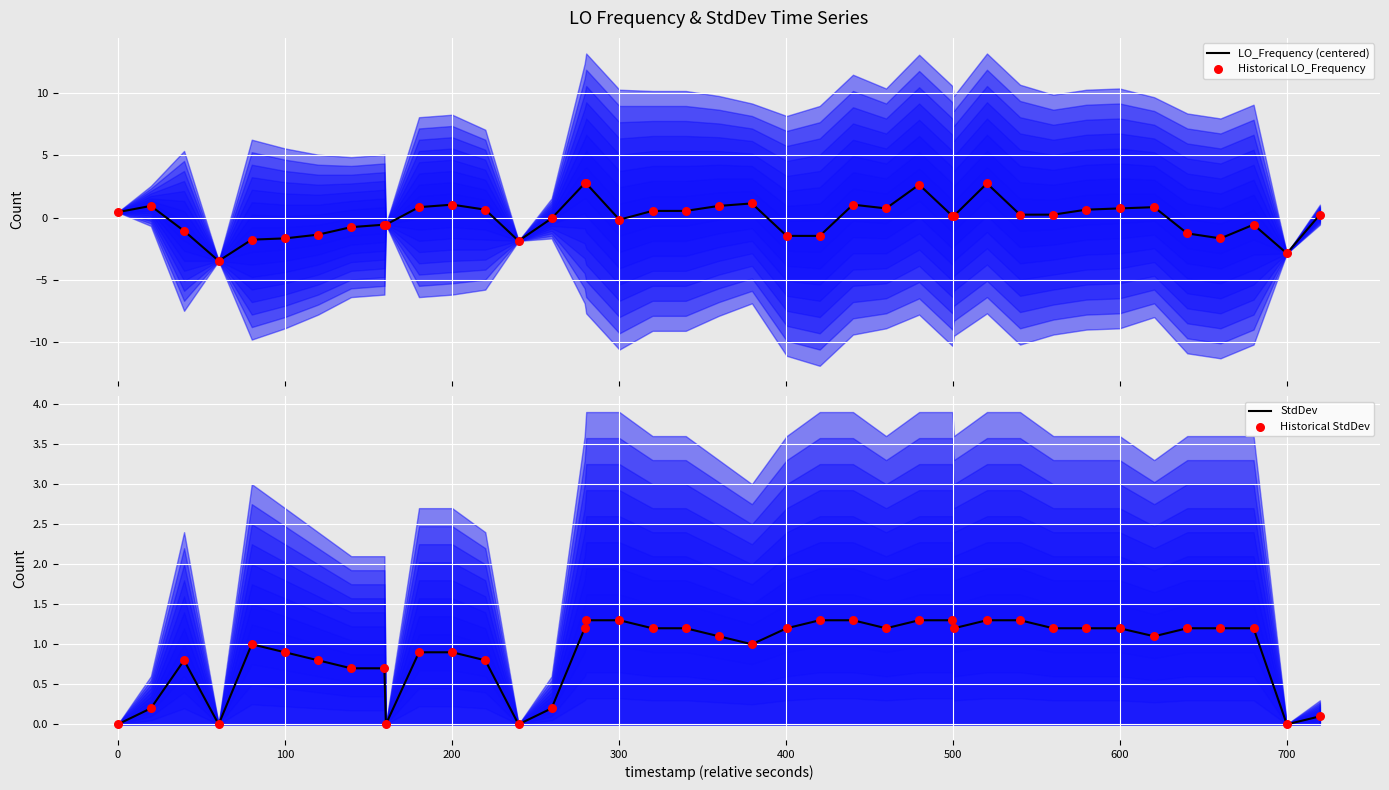

What is the maximum value for LO_Frequency (centered)?

2.7